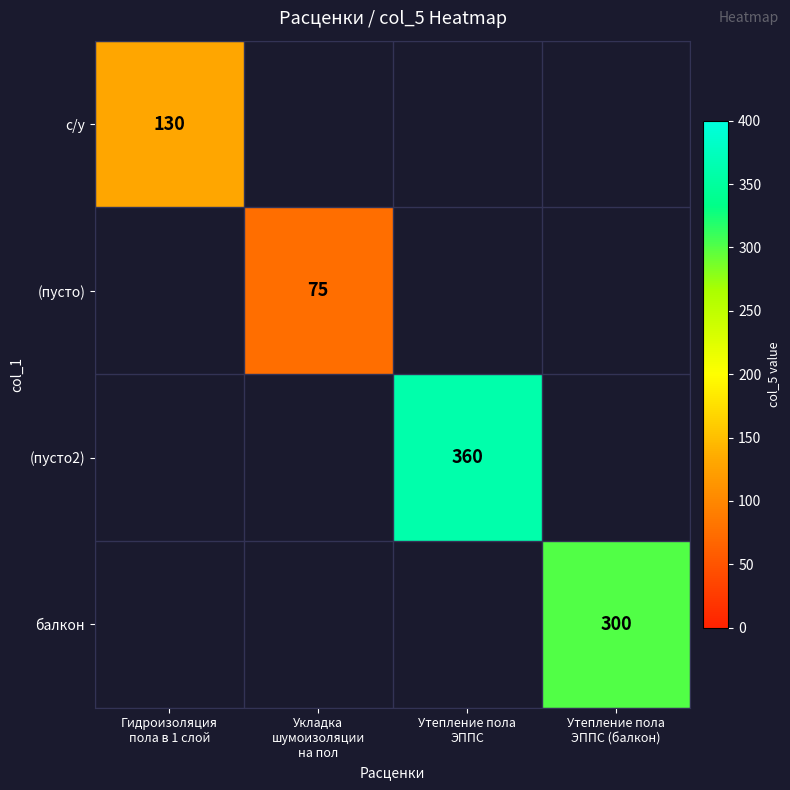

How many series are shown in this chart?

4